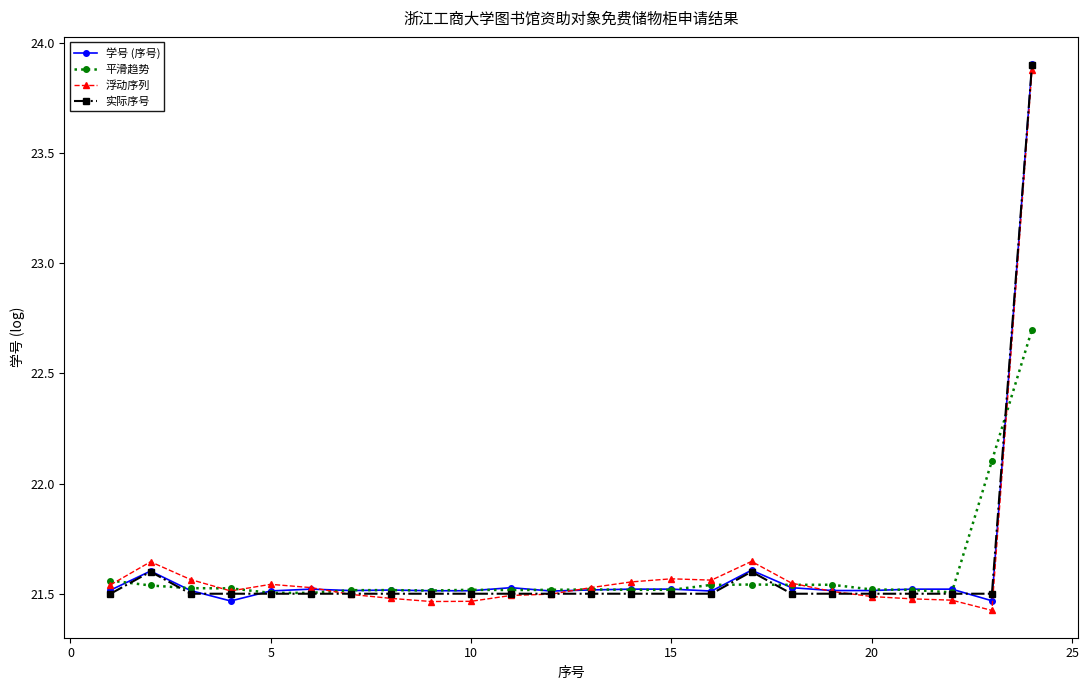

Count the 学号 (序号) values in the range 21 to 22.

23